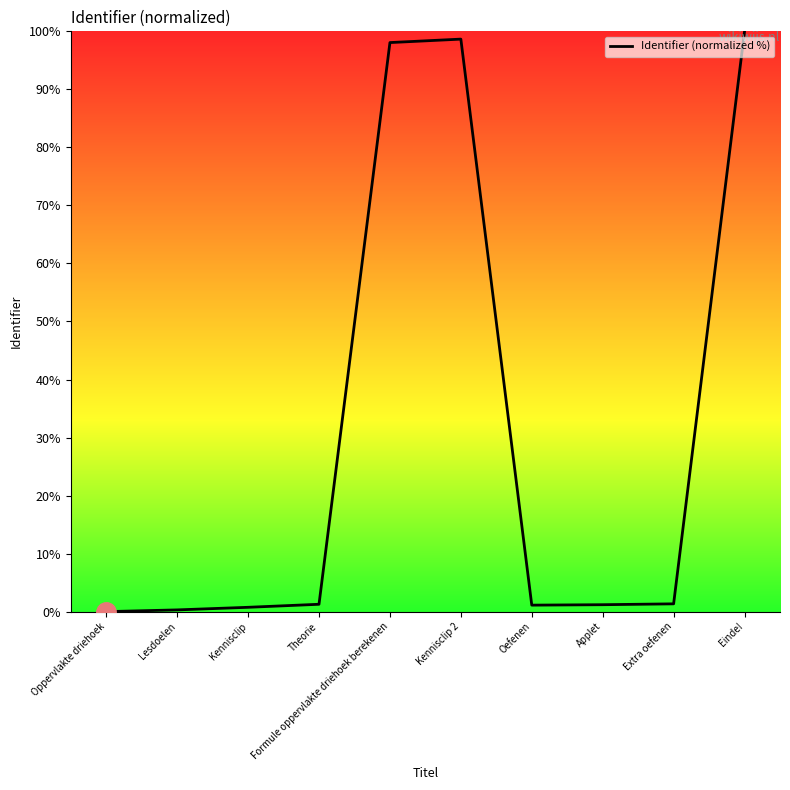

True or false: the data shows 0.0 at Oppervlakte driehoek.

True